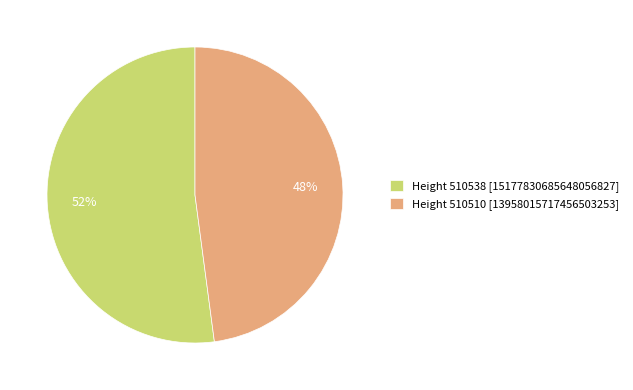

Which category accounts for the majority?

Height 510538 [15177830685648056827]